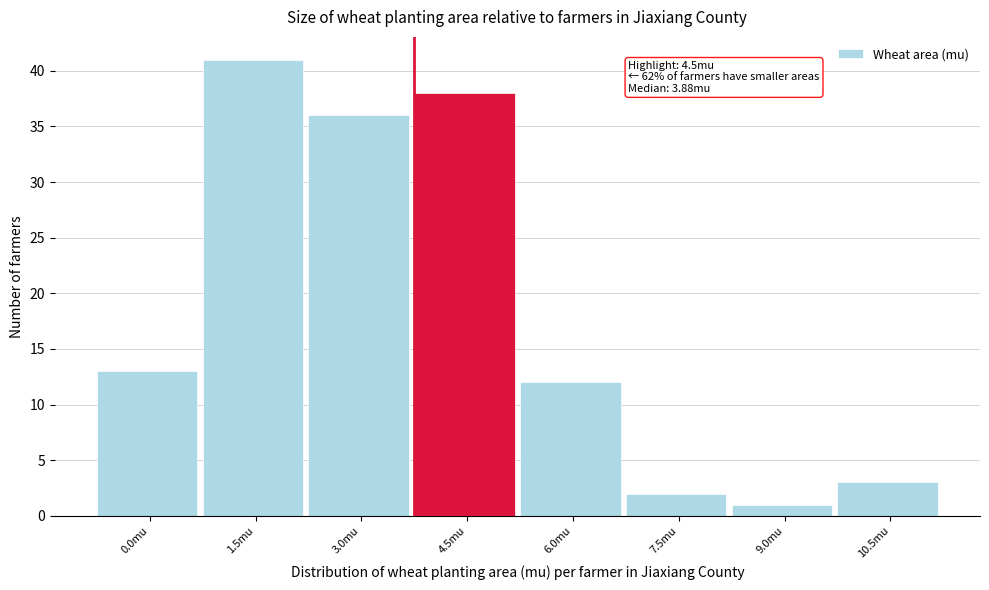

Reading left to right, list all the values displayed in this chart.

13	41	36	38	12	2	1	3